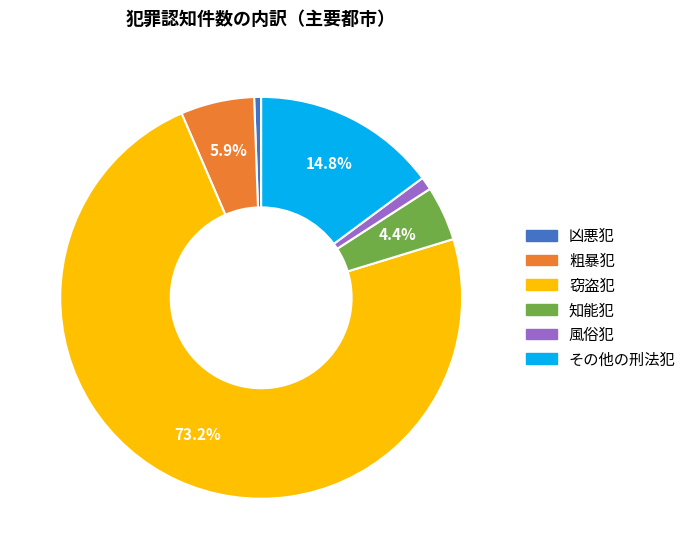

What is the total percentage of その他の刑法犯 and 窃盗犯?

88.1%